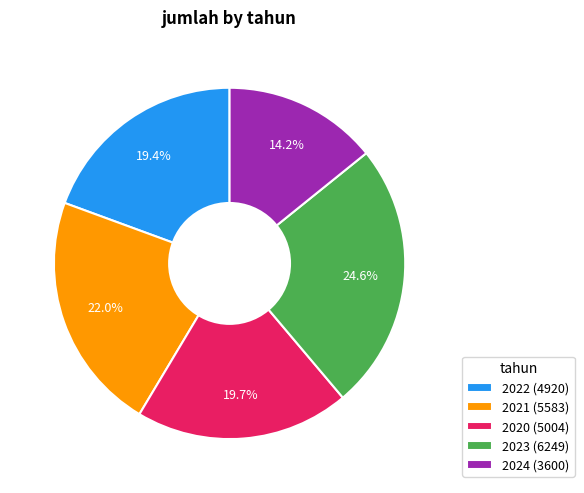

Approximately how many times larger is the value at 2023 compared to 2024?

1.7